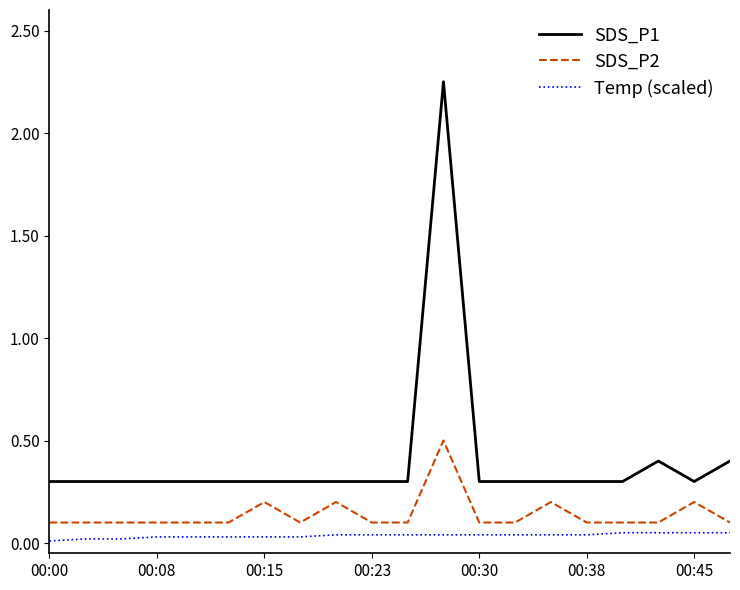

List the series in order of their peak value, highest first.

SDS_P1, SDS_P2, Temp (scaled)